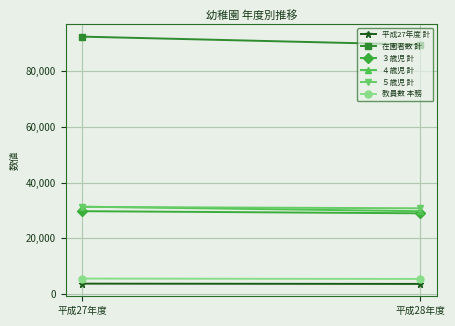

How many 教員数 本務 values are between 5422 and 5552?

2